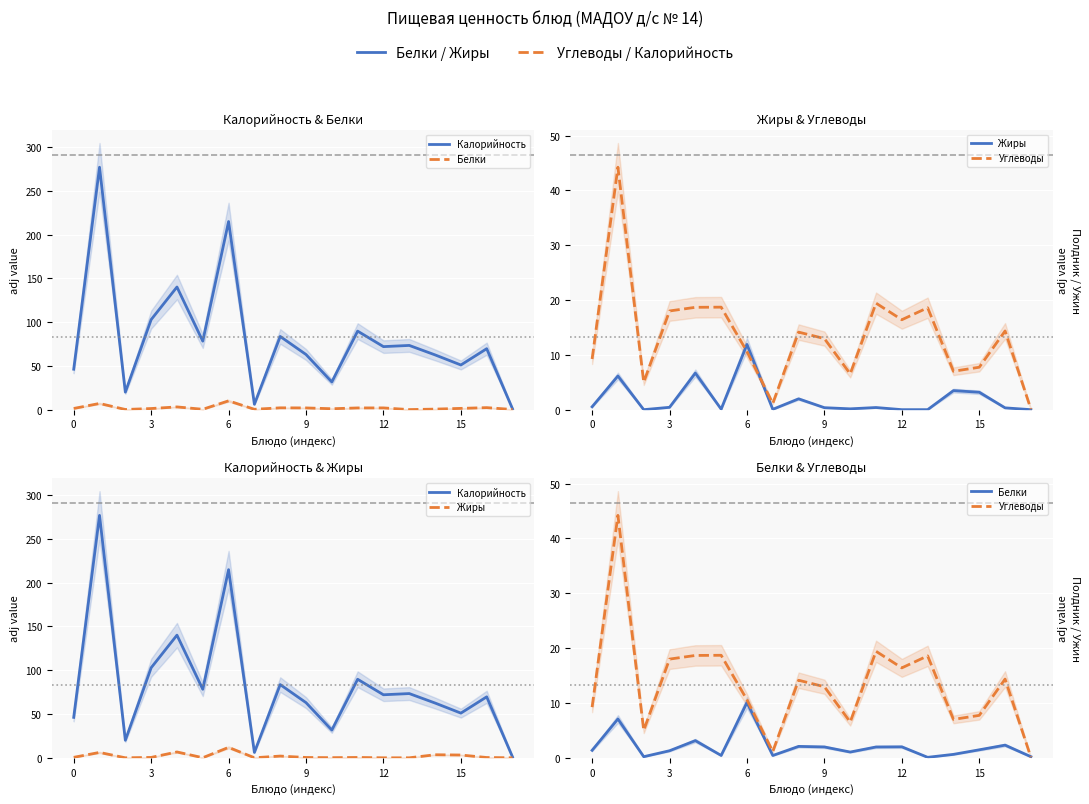

How many lines are shown in the chart?

4